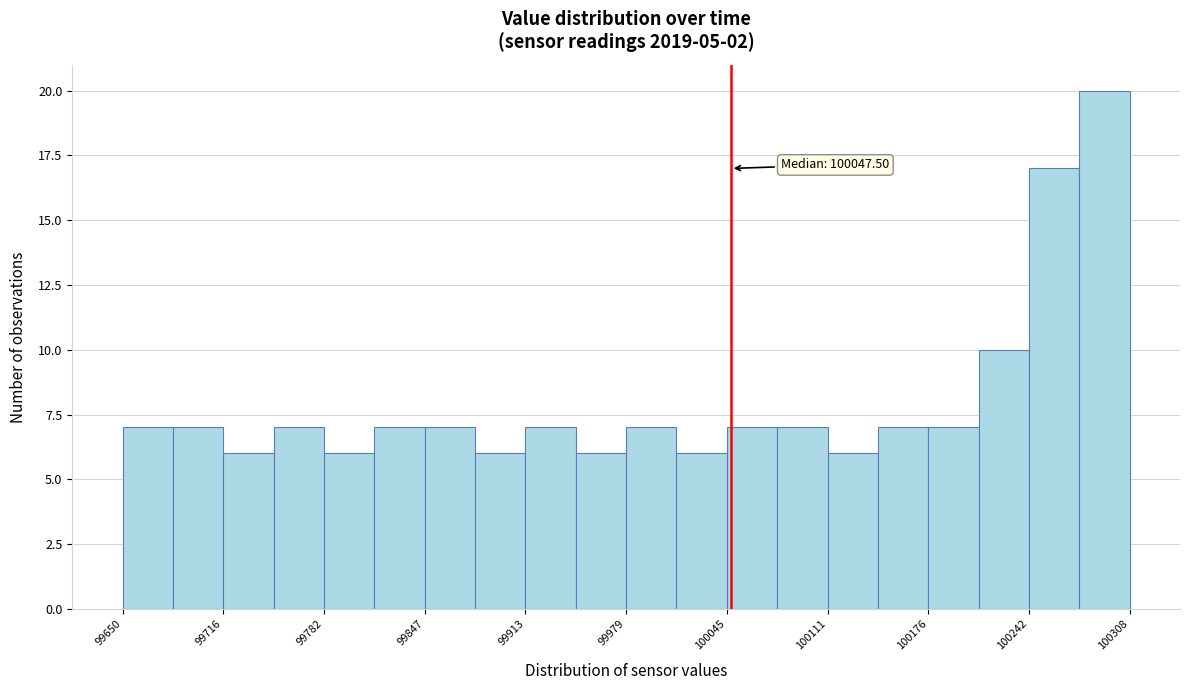

Read against the x-axis, roughly where is the centre of the tallest bar?

100290